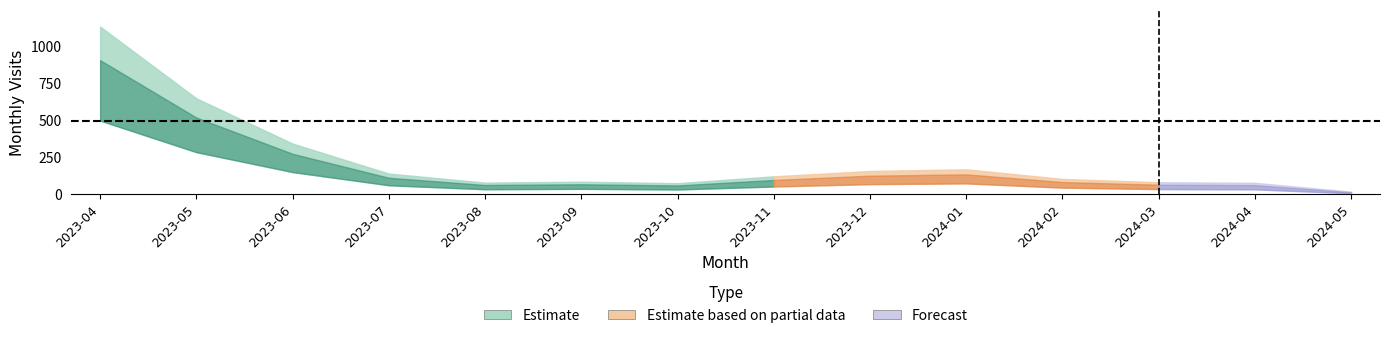

What is the ratio of the value at 2023-10 to the value at 2023-11?

0.6